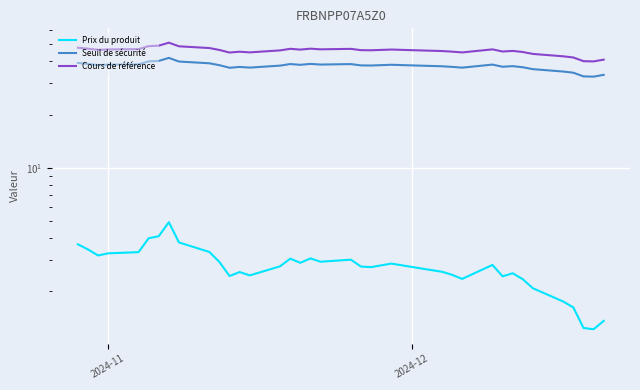

What is the value of the Prix du produit point at the 11th from the left?

2.9